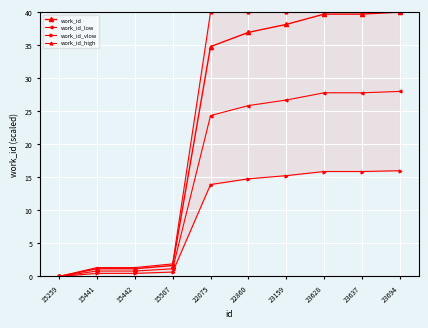

How many lines are shown in the chart?

4